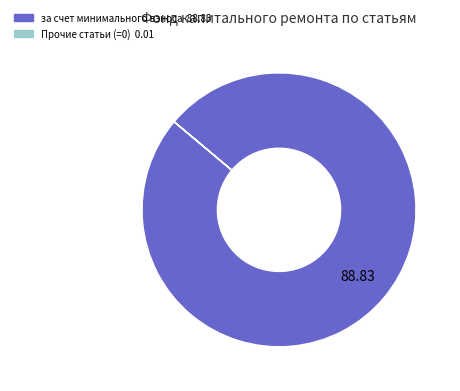

Is there a majority slice in this chart?

Yes